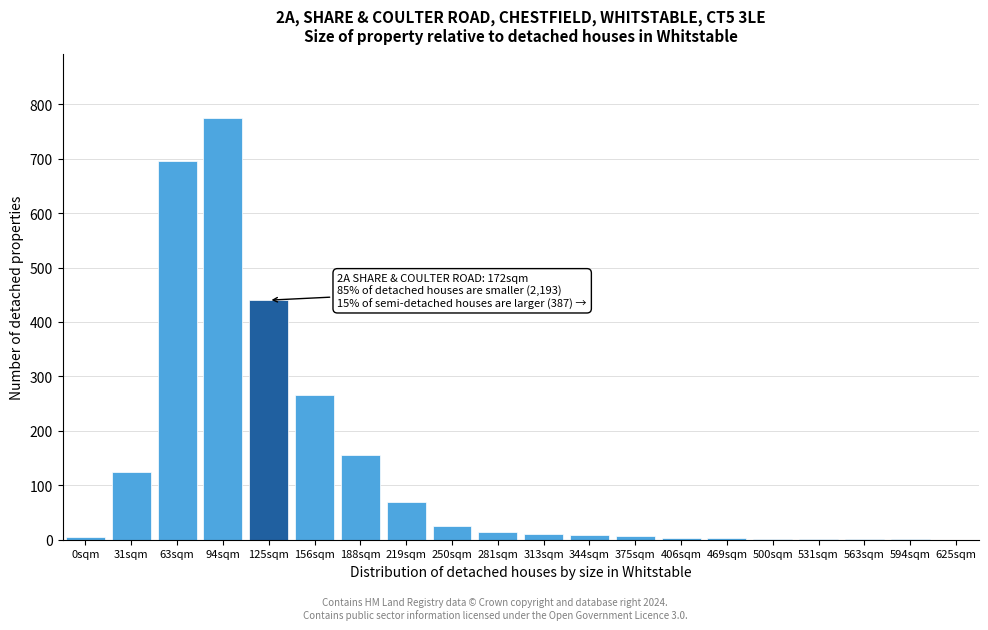

At which label is the value closest to 387?

125sqm